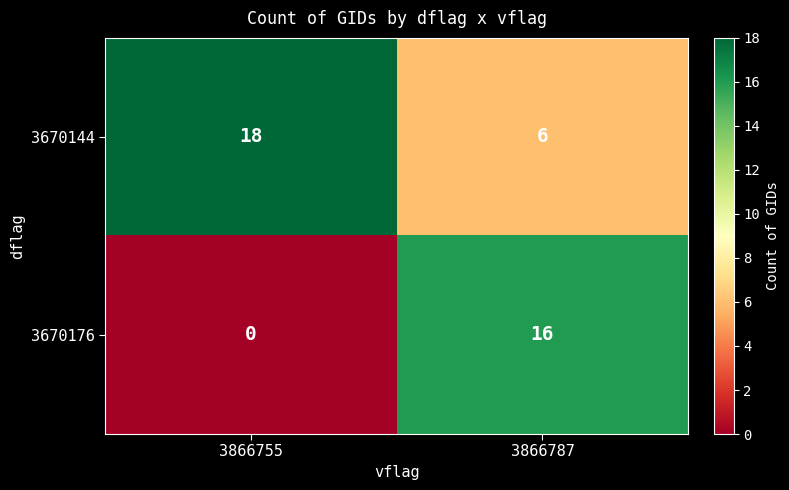

What is the difference between the highest and lowest values at 3866787?

10